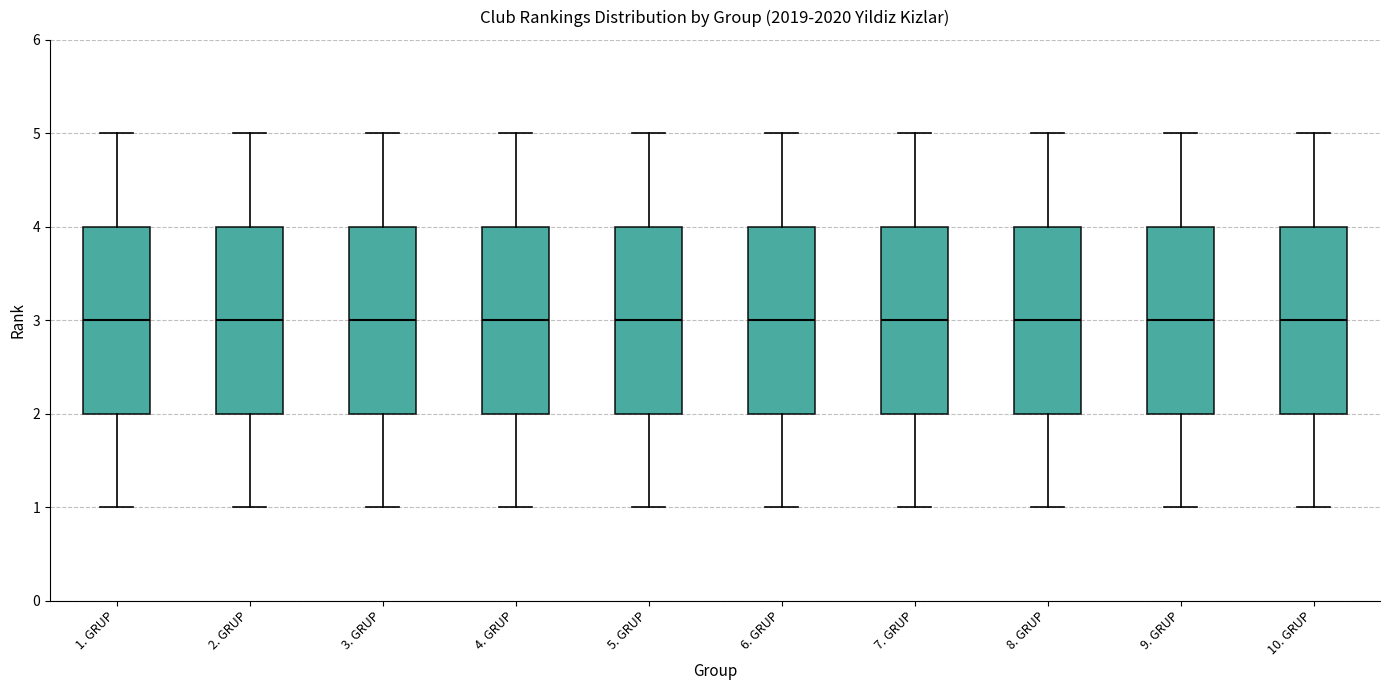

Reading left to right, transcribe this box plot: for each box, give where its median line is, the range the box spans, and where its two whiskers end, as read against the y-axis. The values are not printed on the chart, so give them approximately, as read against the axis.

1. GRUP: median 3, box 2 to 4, whiskers 1 to 5
2. GRUP: median 3, box 2 to 4, whiskers 1 to 5
3. GRUP: median 3, box 2 to 4, whiskers 1 to 5
4. GRUP: median 3, box 2 to 4, whiskers 1 to 5
5. GRUP: median 3, box 2 to 4, whiskers 1 to 5
6. GRUP: median 3, box 2 to 4, whiskers 1 to 5
7. GRUP: median 3, box 2 to 4, whiskers 1 to 5
8. GRUP: median 3, box 2 to 4, whiskers 1 to 5
9. GRUP: median 3, box 2 to 4, whiskers 1 to 5
10. GRUP: median 3, box 2 to 4, whiskers 1 to 5